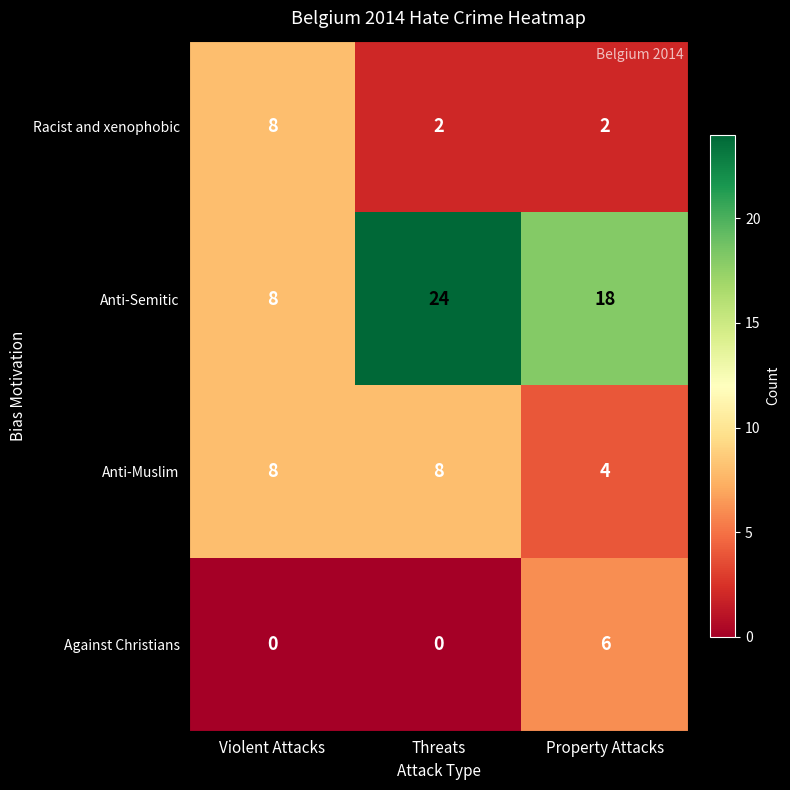

What is the difference between the Anti-Muslim values at Violent Attacks and Property Attacks?

4